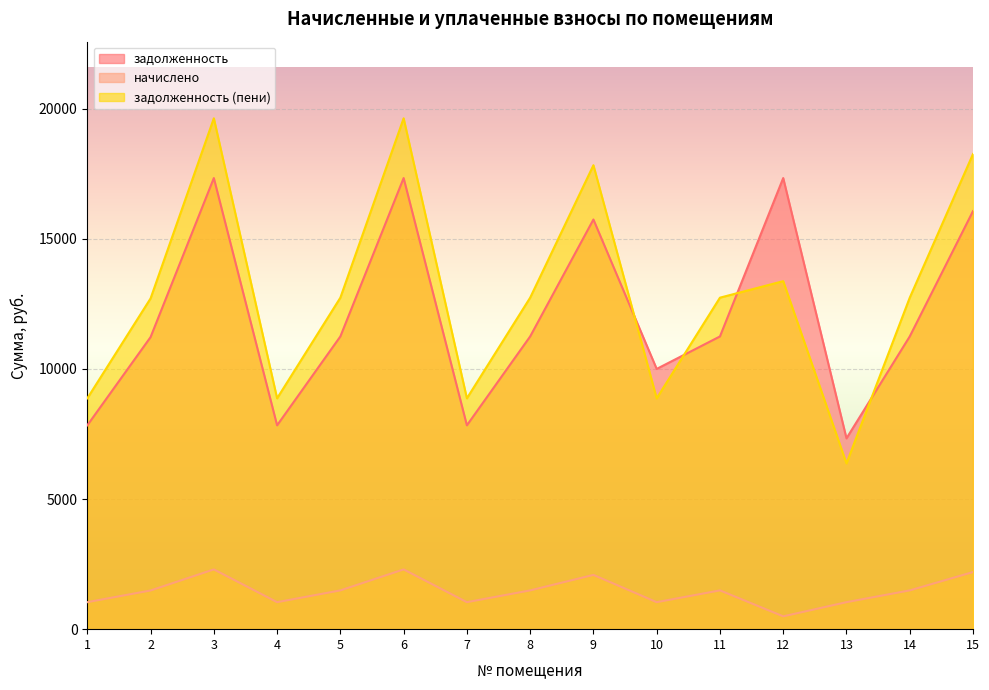

How many data points in задолженность are less than 11247?

6